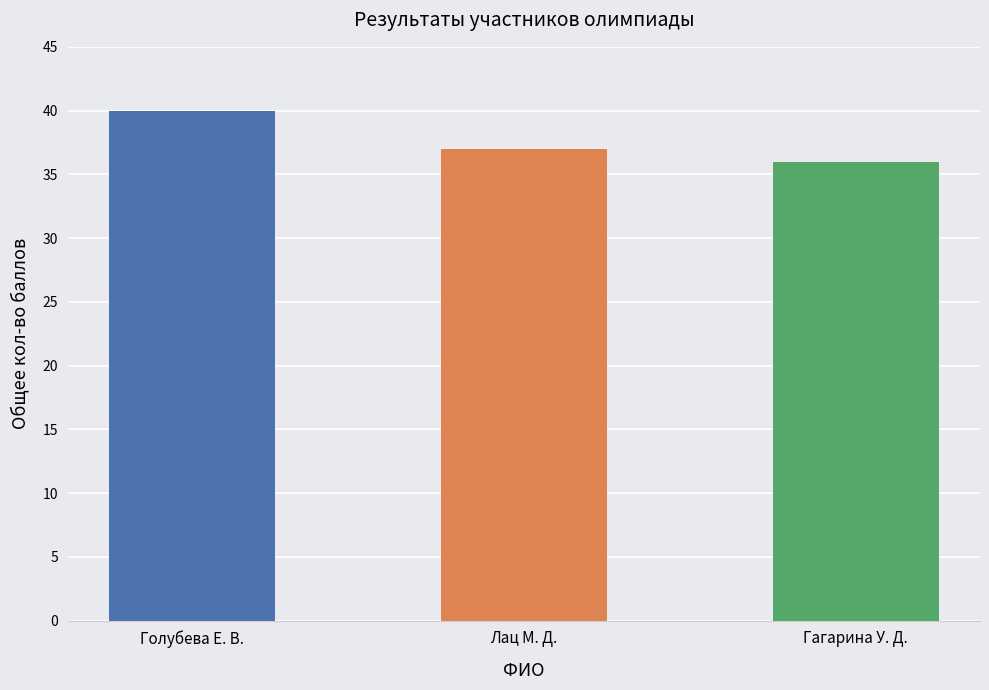

Reading left to right, extract all data points from this chart.

Голубева Е. В.=40	Лац М. Д.=37	Гагарина У. Д.=36